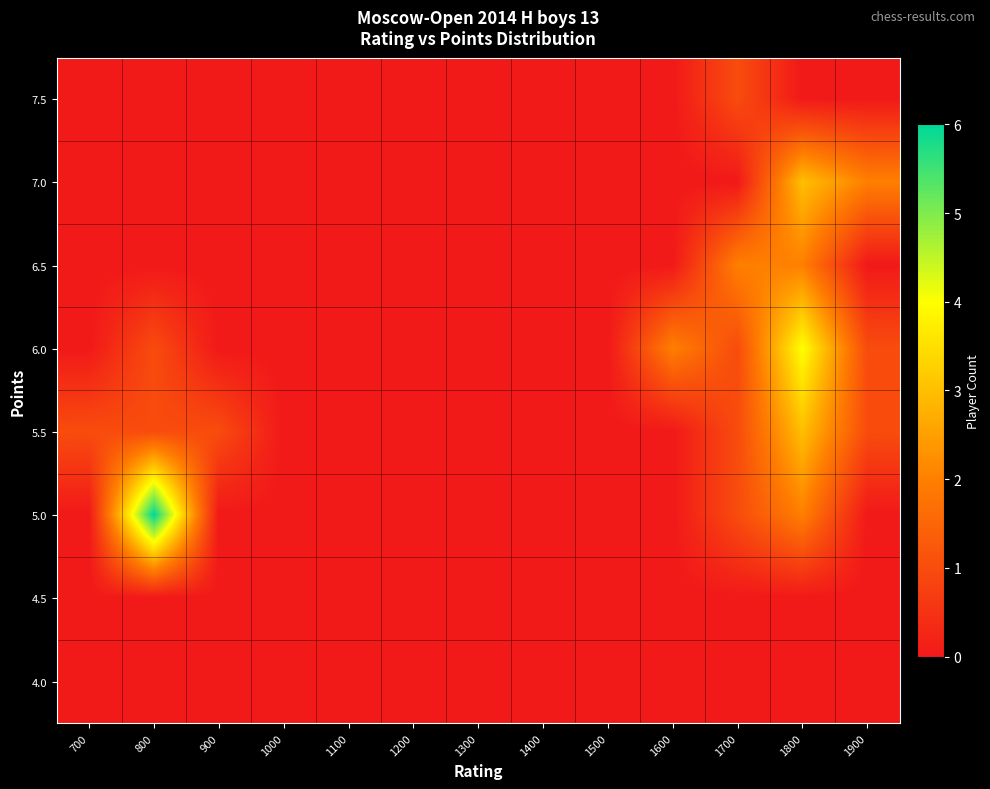

At which category is the sum across all series the highest?

1800